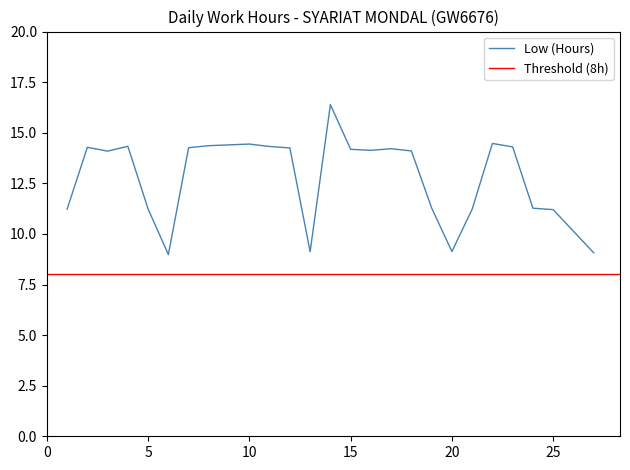

Does the chart display data point markers on the line(s)?

No